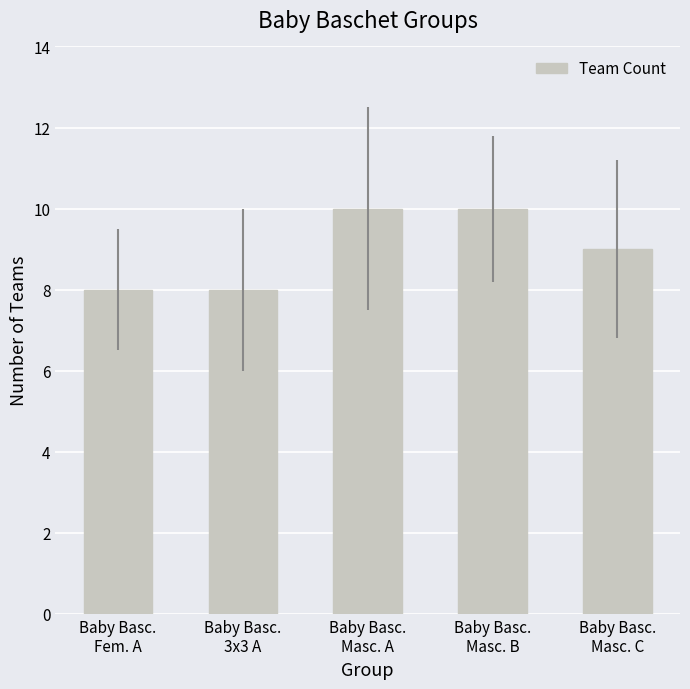

What is the minimum value shown in the chart?

8